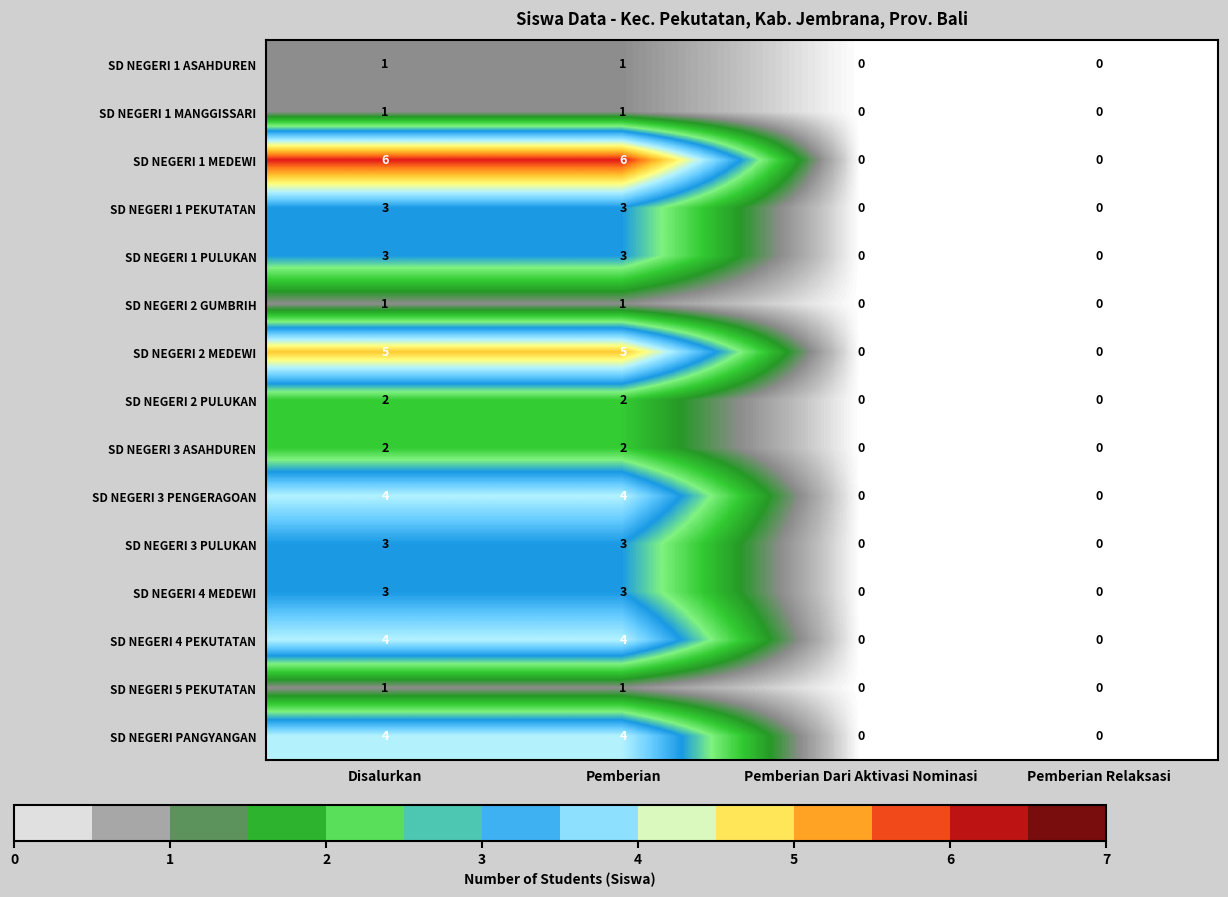

How many SD NEGERI 3 ASAHDUREN values are between 0 and 2?

4